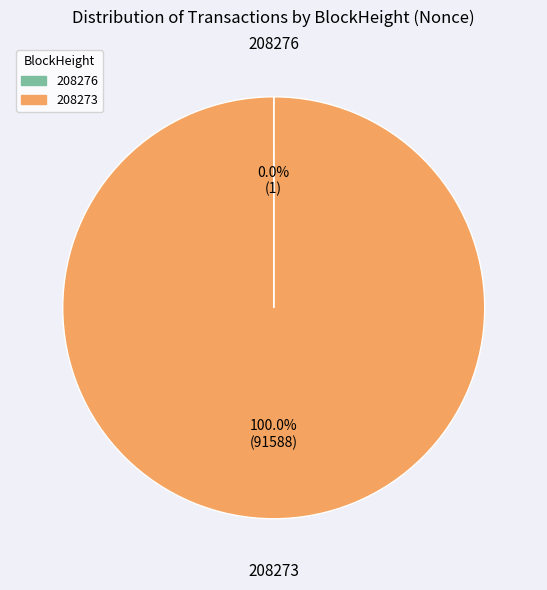

Which category has the biggest portion of the pie?

208273